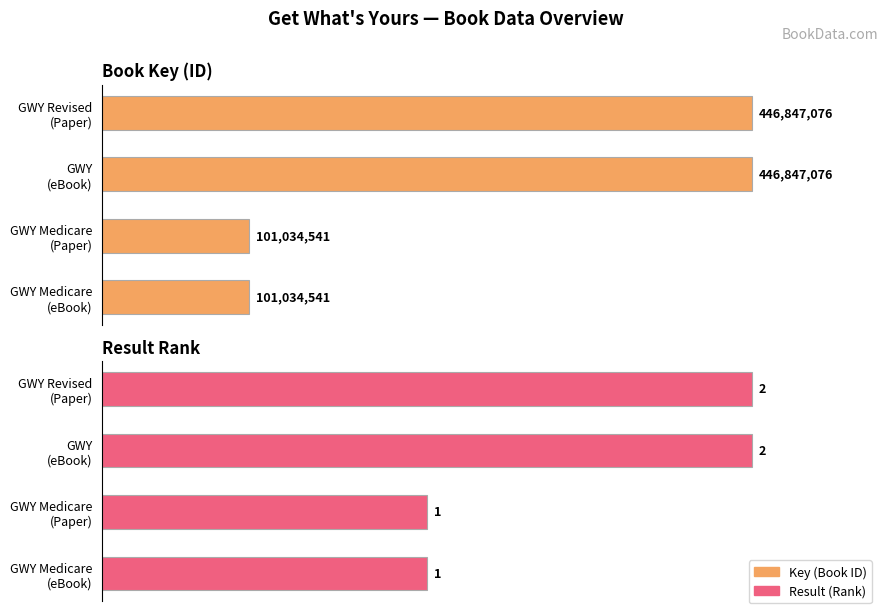

How many series are shown in this chart?

2